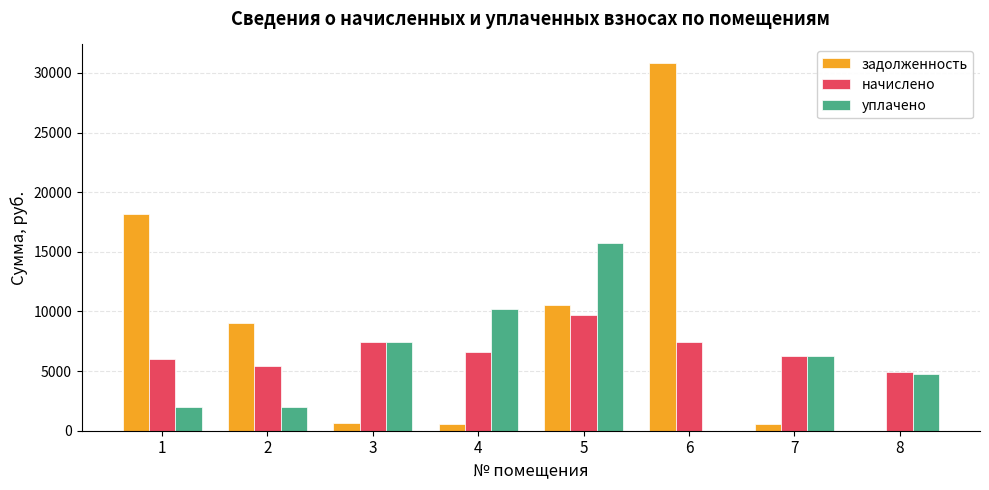

Which series has the widest spread of values?

задолженность